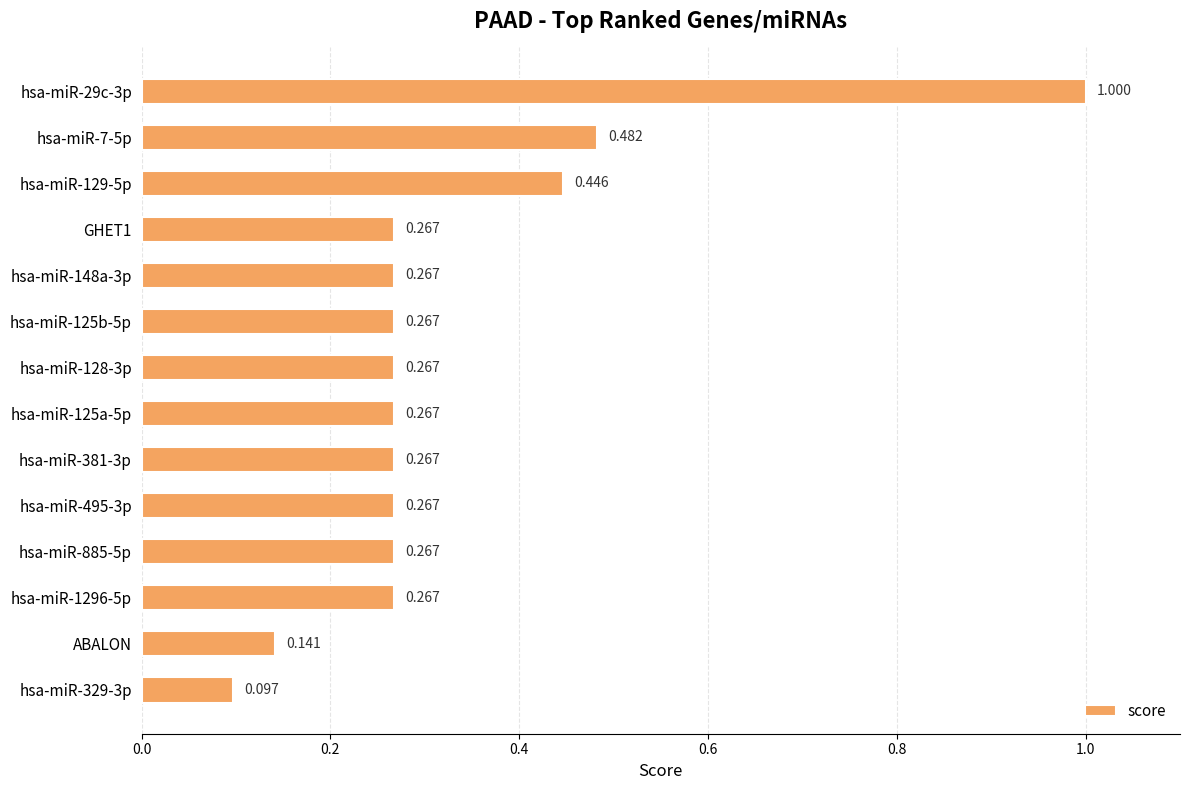

How many series are shown in this chart?

1